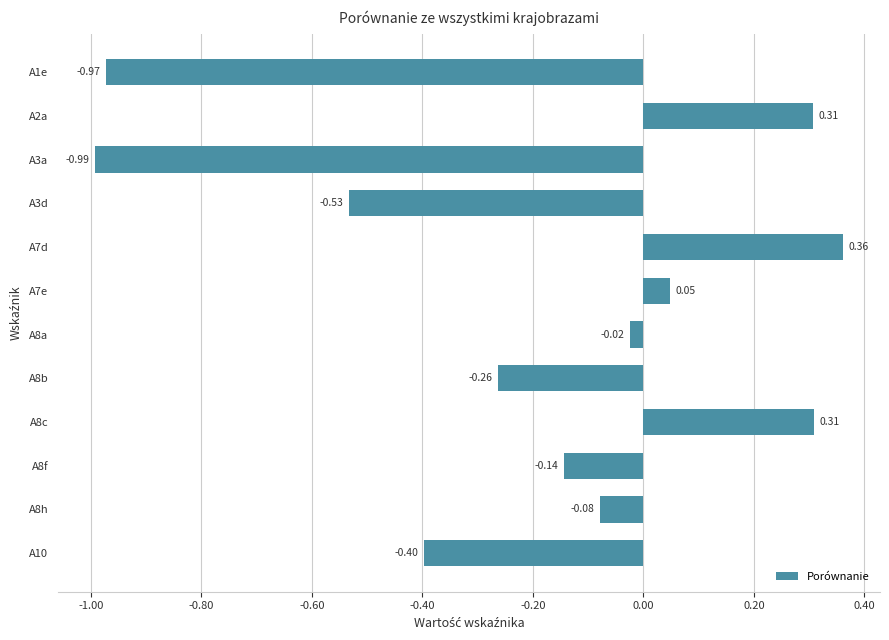

Which has a higher value, A2a or A10?

A2a